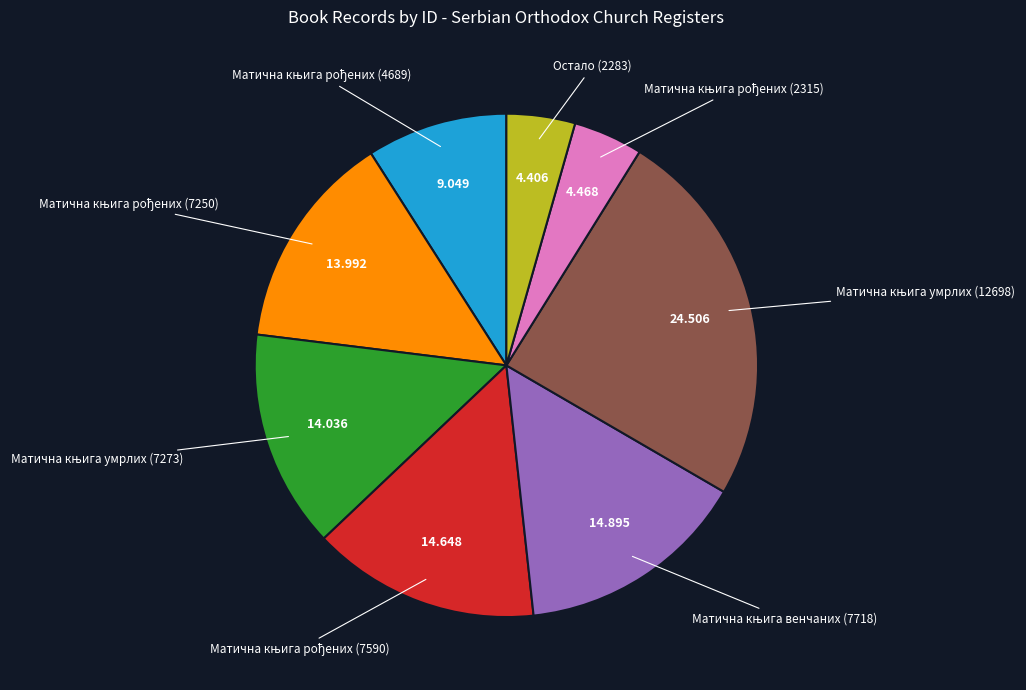

Is there any slice that represents more than half of the pie?

No